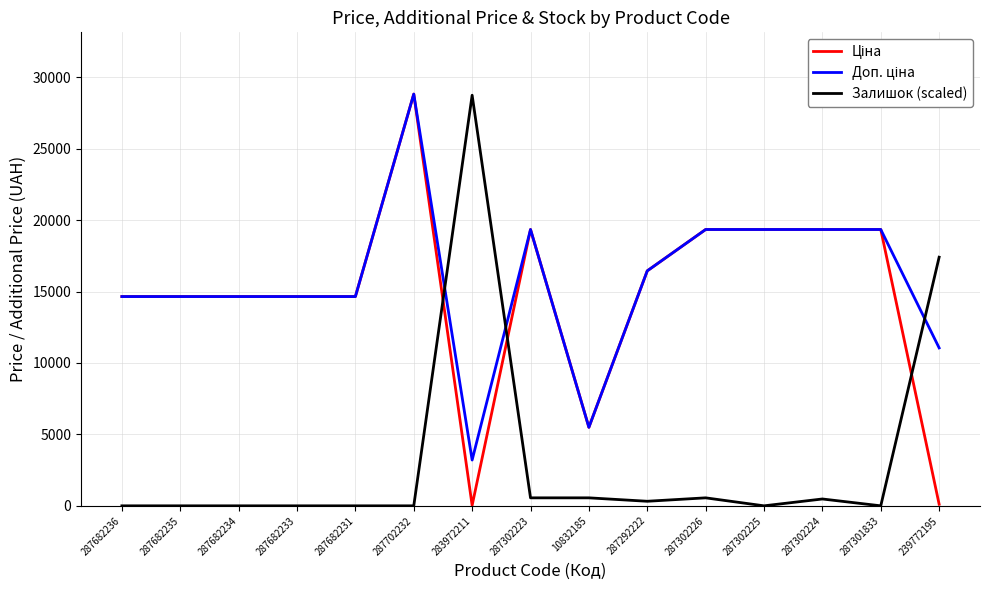

What is the difference between the highest and lowest values at 287302225?

19343.1